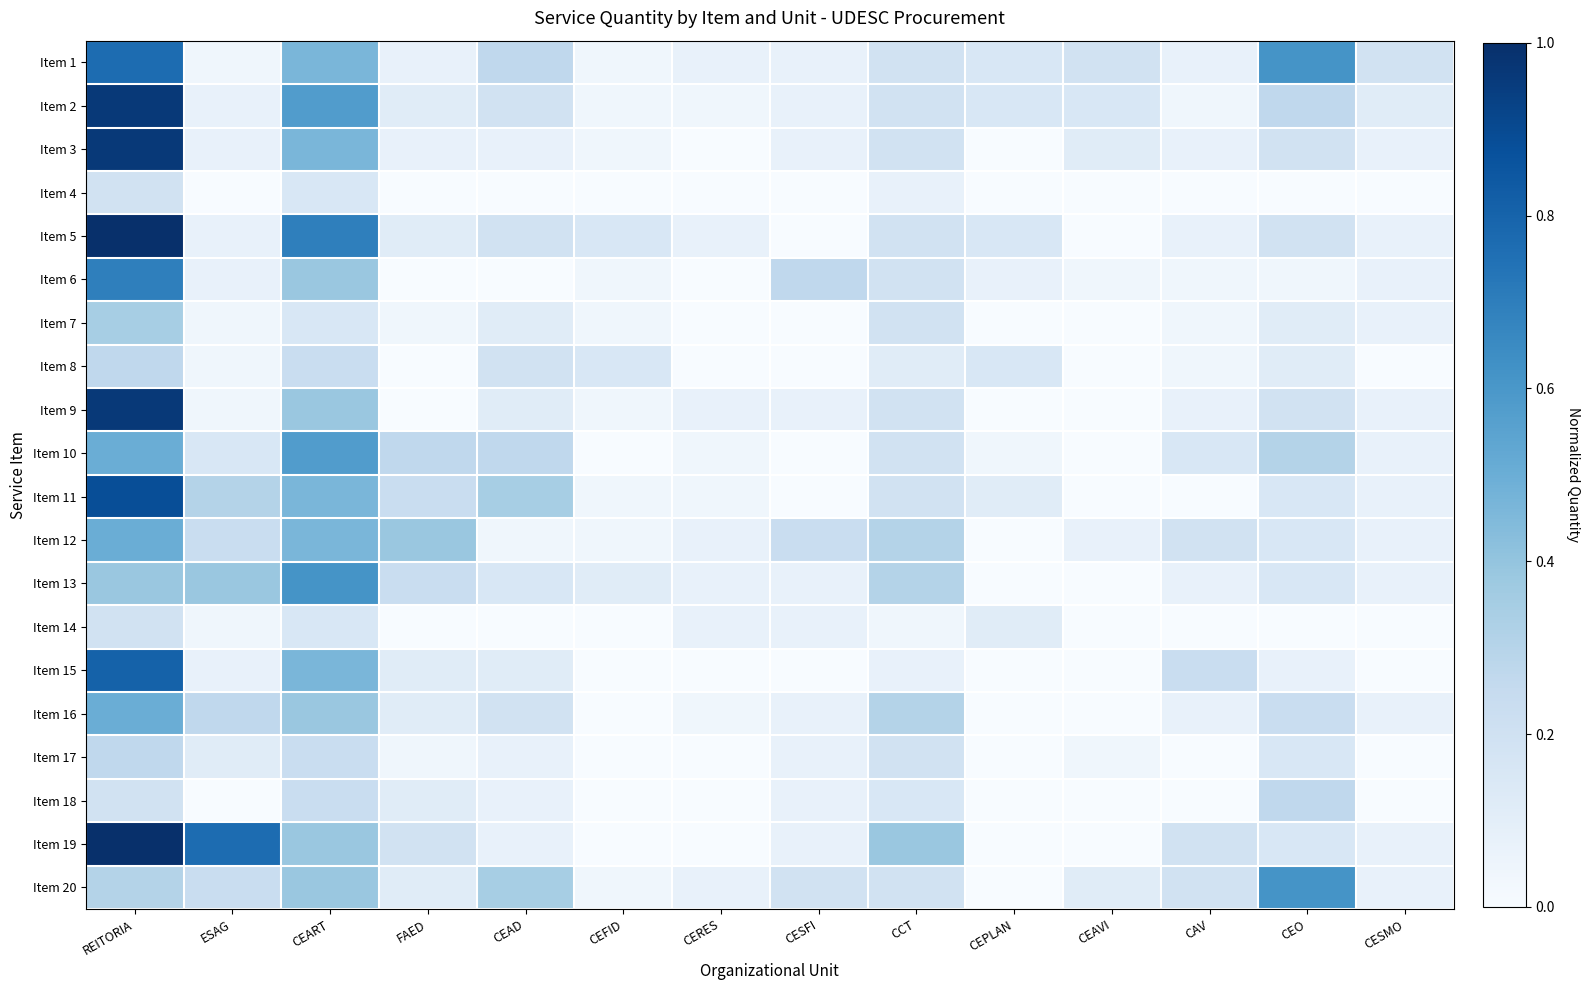

At CEO, list the series in order from smallest to largest.

Item 4, Item 14, Item 6, Item 15, Item 7, Item 8, Item 11, Item 12, Item 13, Item 17, Item 19, Item 3, Item 5, Item 9, Item 16, Item 2, Item 18, Item 10, Item 1, Item 20